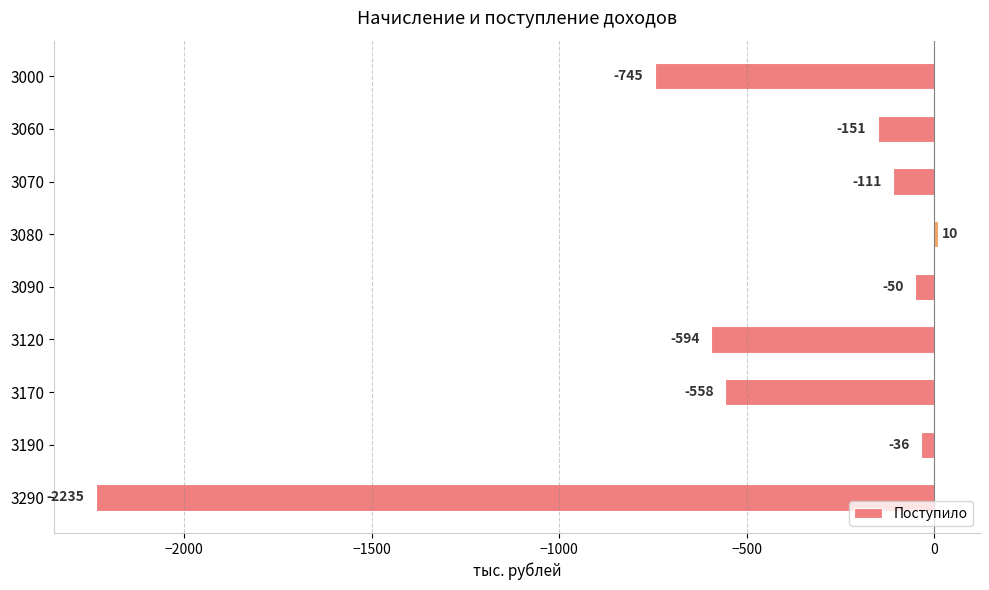

What is the greatest value displayed?

10